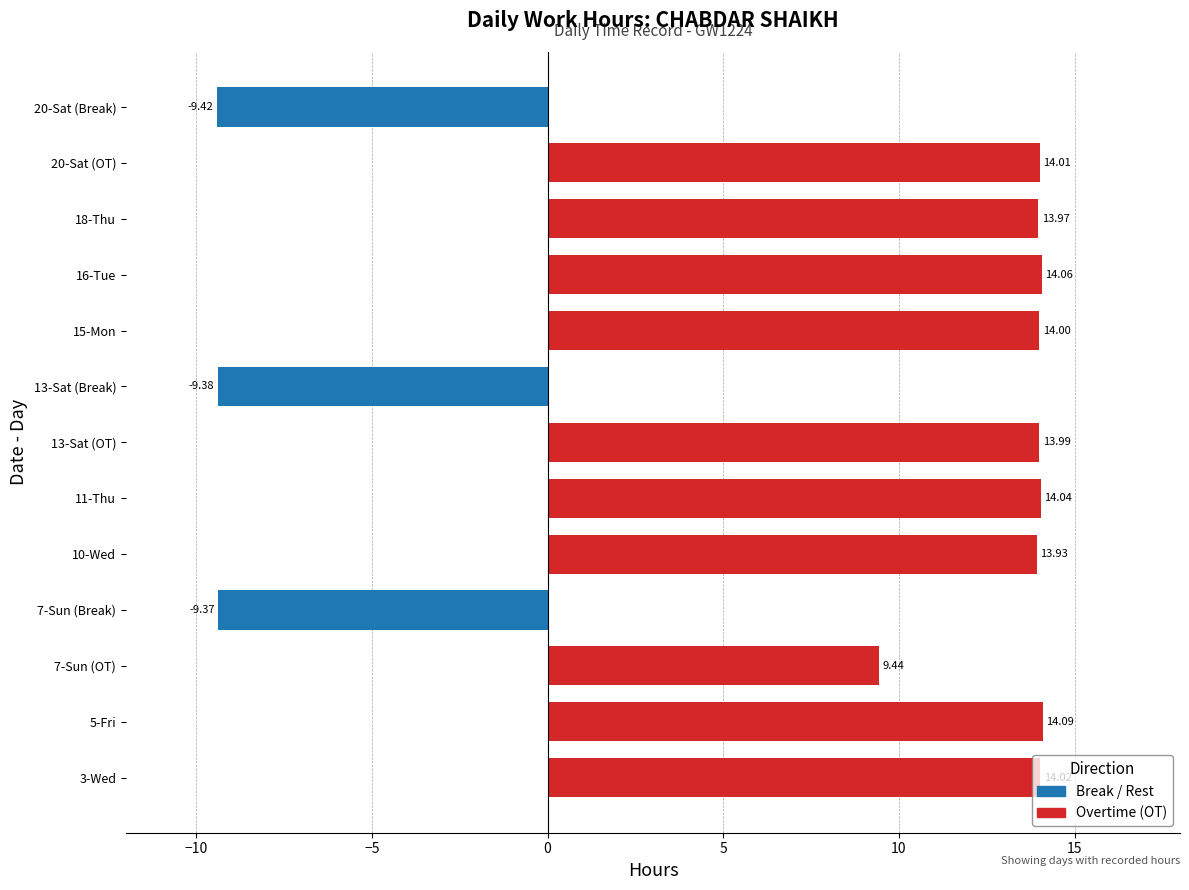

What is the average value?

8.3